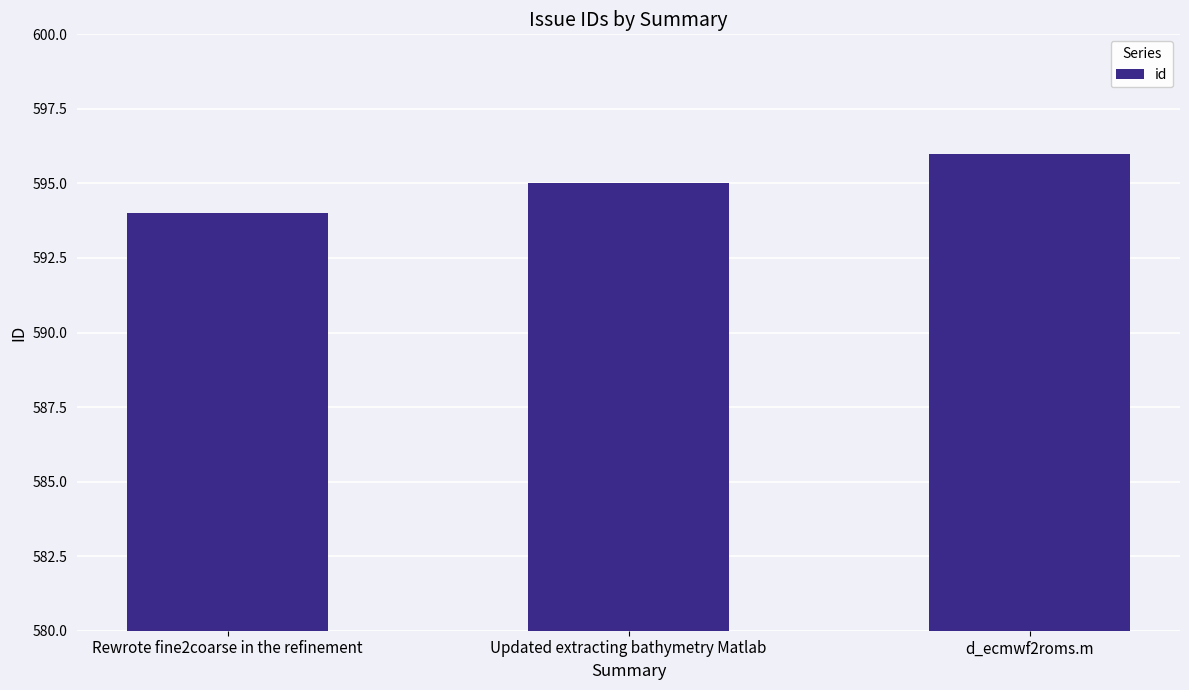

Which label corresponds to the largest value in the chart?

d_ecmwf2roms.m